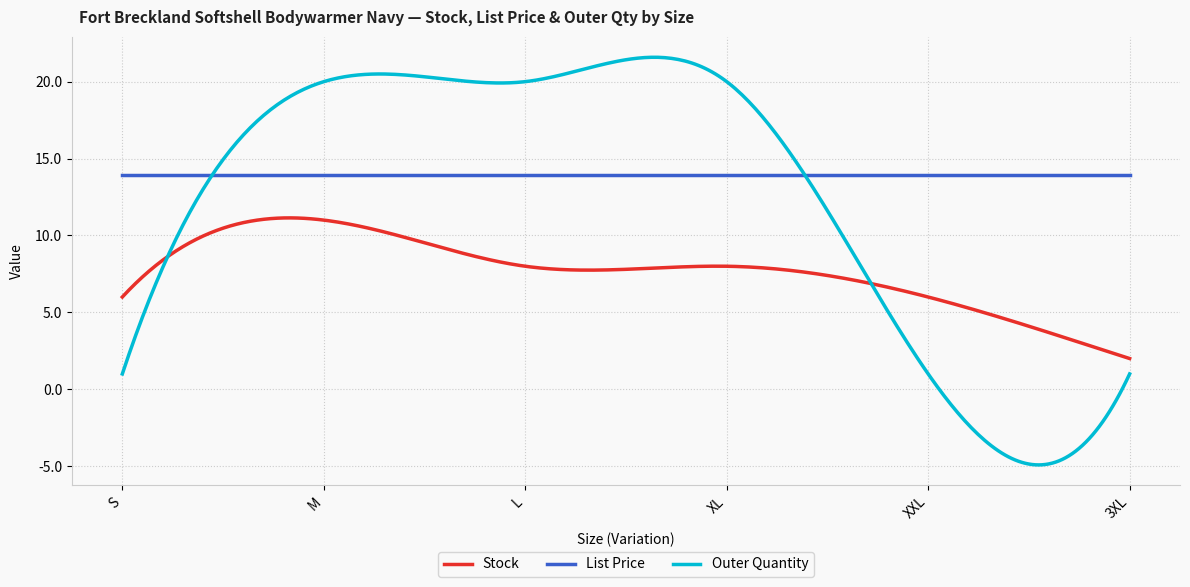

True or false: List Price and Stock intersect in this chart.

False